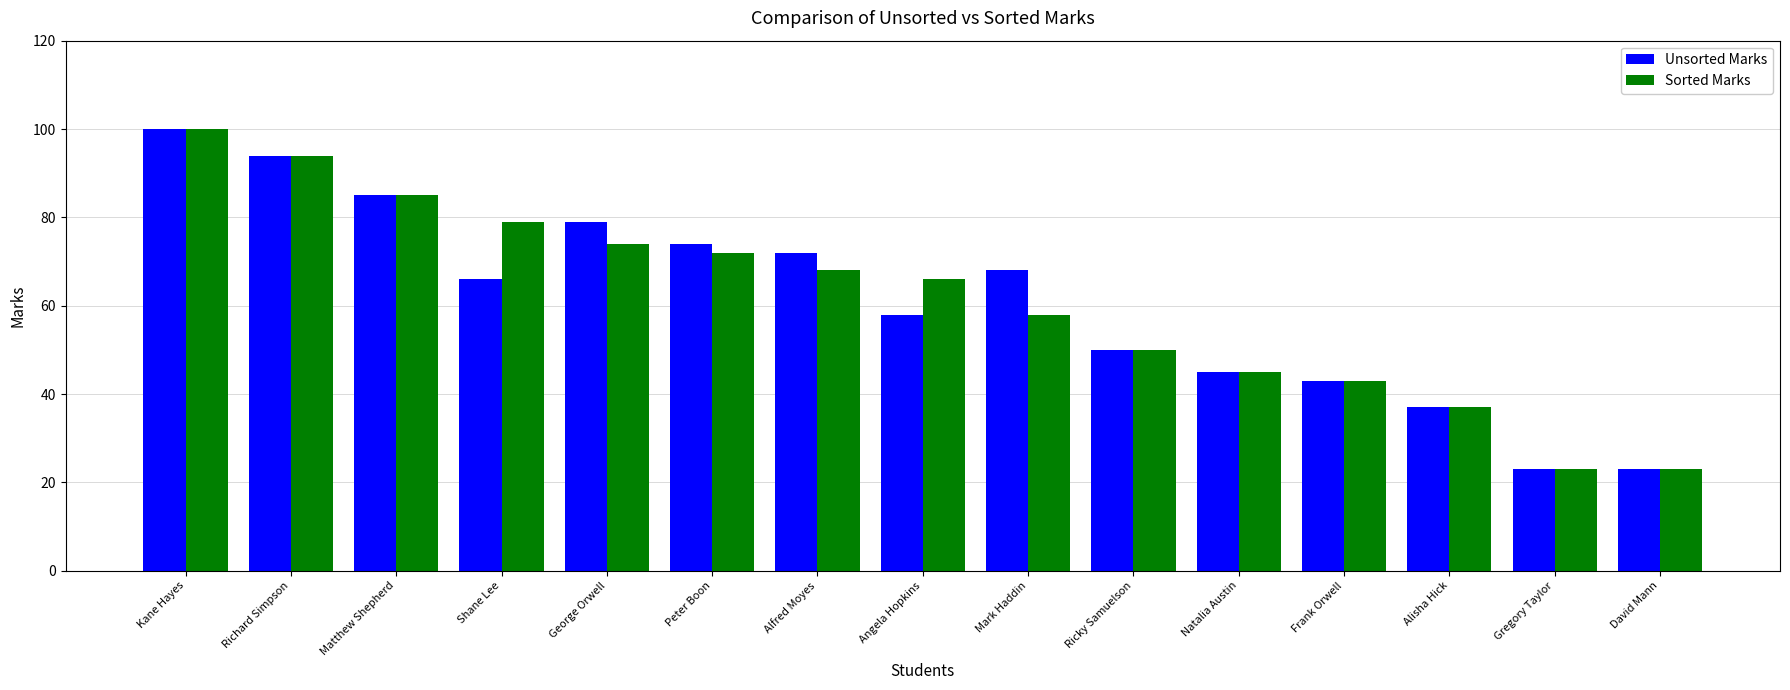

What is the sum of the Sorted Marks values at Alfred Moyes and Natalia Austin?

113